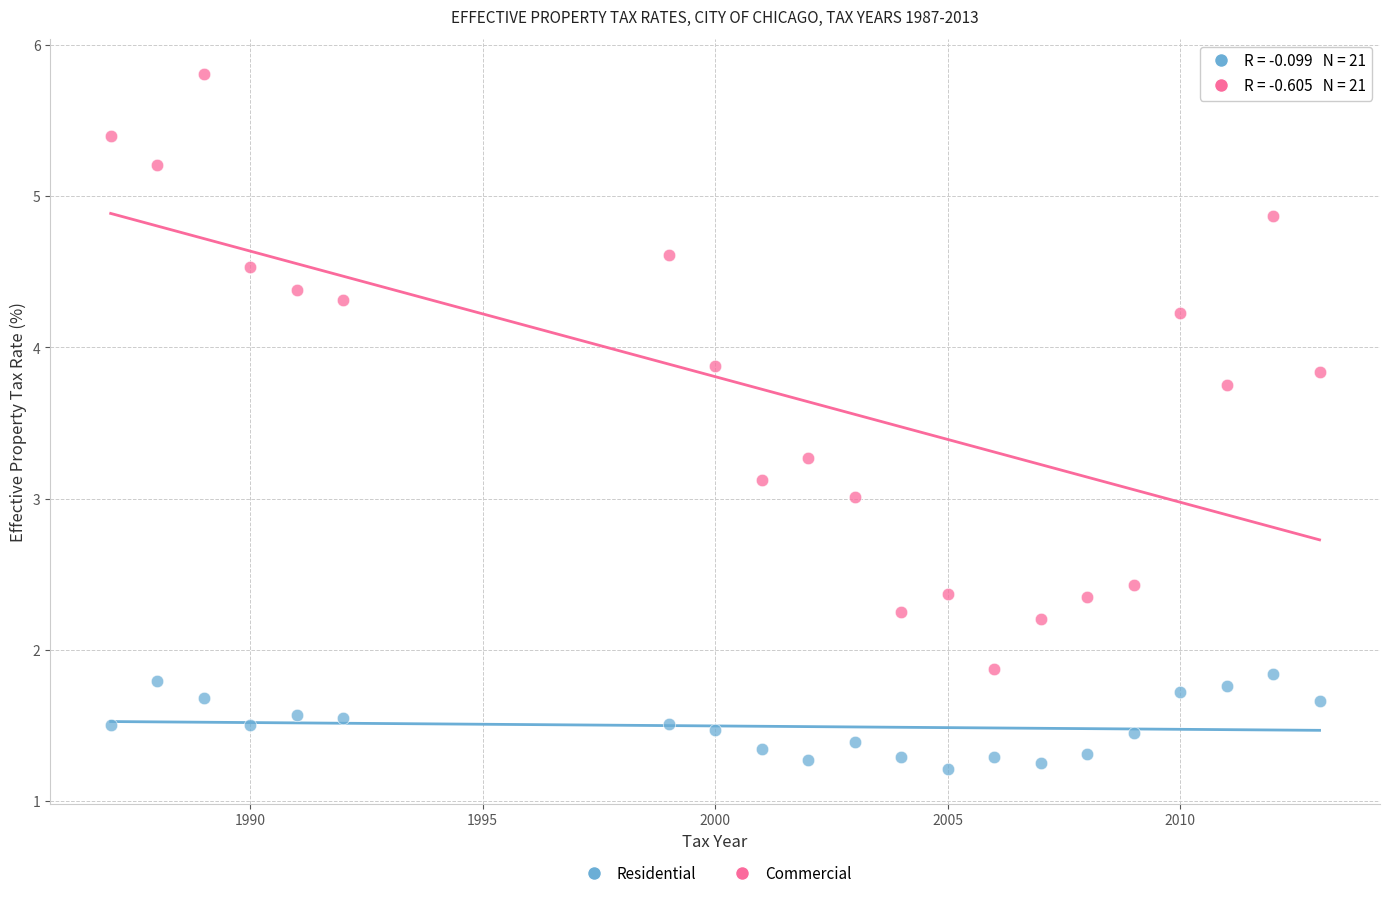

What are all the series names shown in the legend?

Residential, Commercial